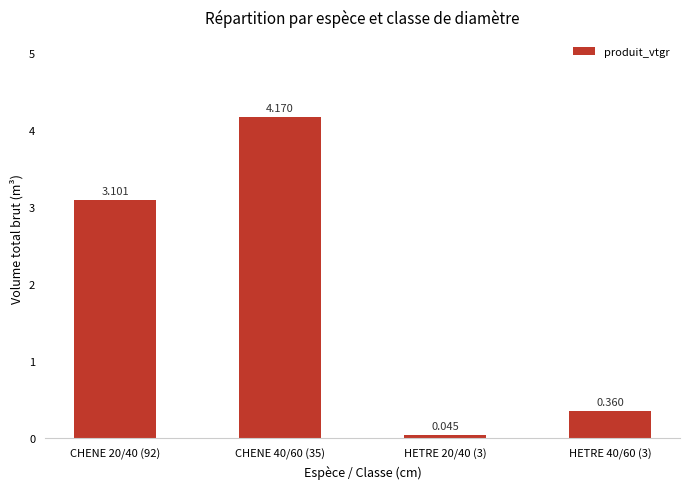

What is the change in value from HETRE 20/40 (3) to HETRE 40/60 (3)?

+0.3